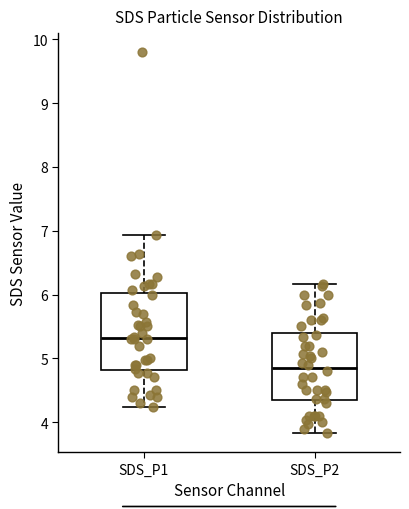

Reading left to right, transcribe this box plot: for each box, give where its median line is, the range the box spans, and where its two whiskers end, as read against the y-axis. The values are not printed on the chart, so give them approximately, as read against the axis.

SDS_P1: median 5.3, box 4.8 to 6.0, whiskers 4.2 to 6.9
SDS_P2: median 4.9, box 4.4 to 5.4, whiskers 3.8 to 6.2